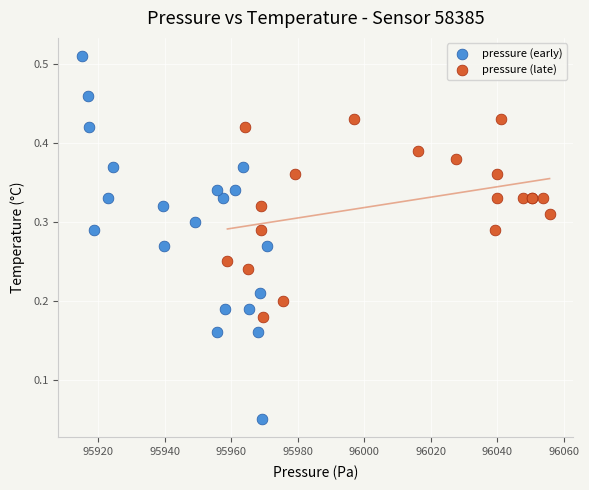

Which series has the widest spread of Y values?

pressure (early)